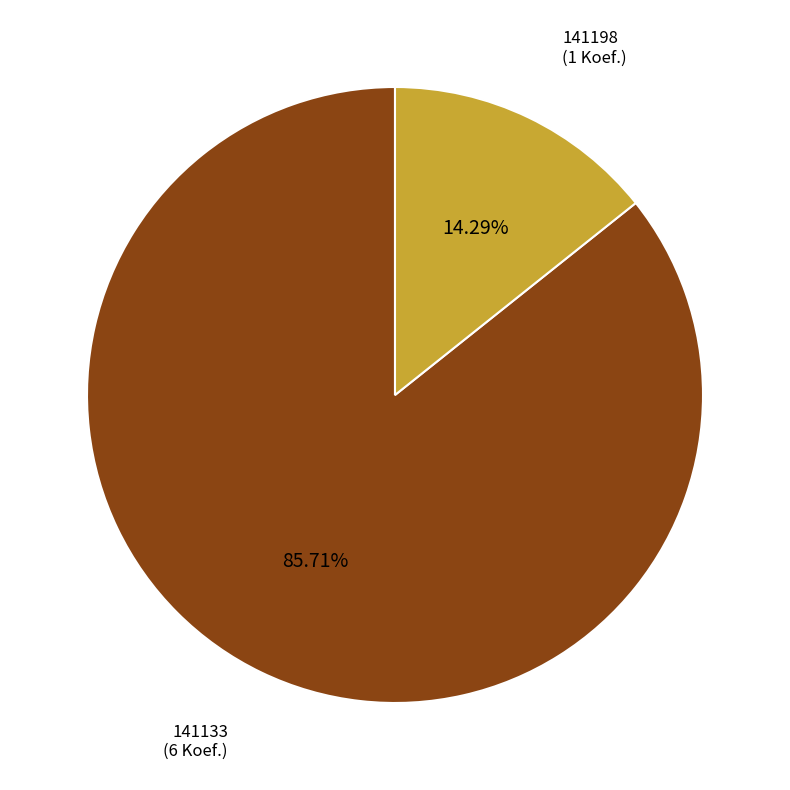

Is there any slice that represents more than half of the pie?

Yes